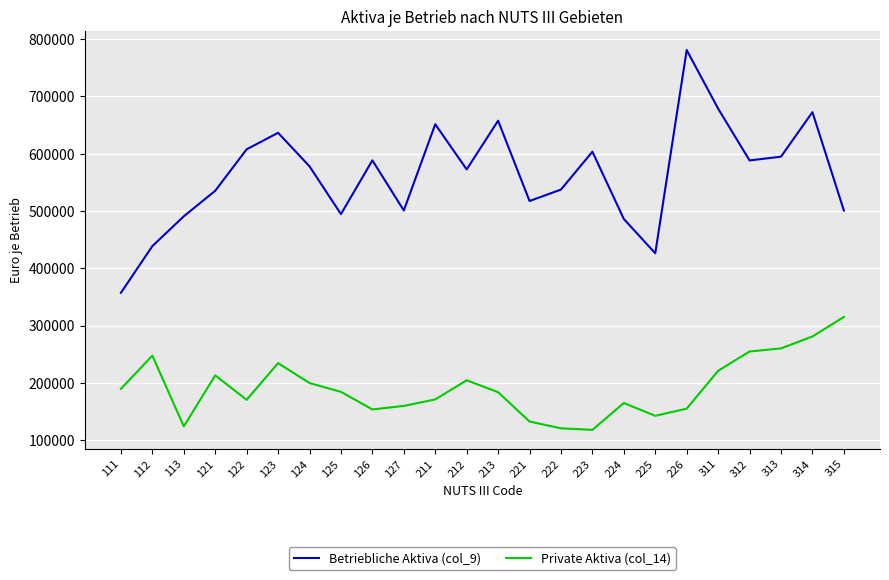

Rank the series by their average value, from highest to lowest.

Betriebliche Aktiva (col_9), Private Aktiva (col_14)